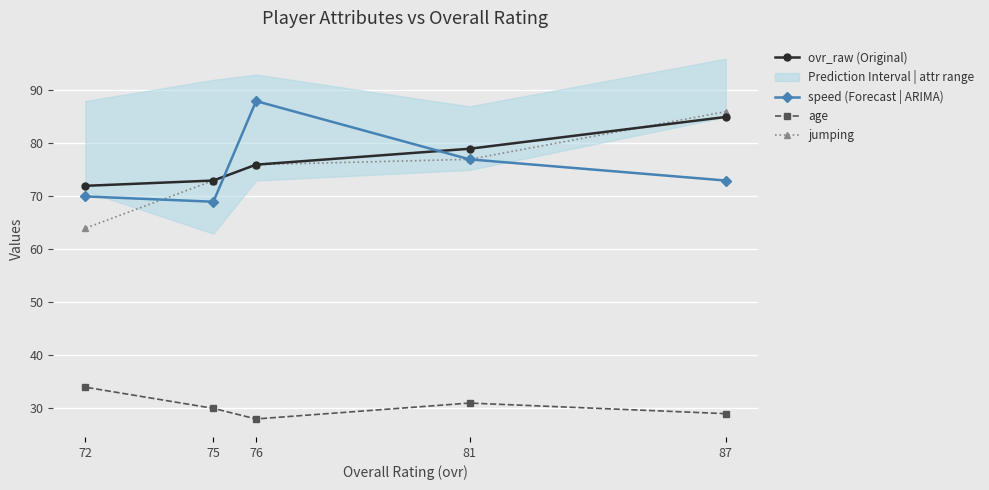

True or false: age and speed (Forecast | ARIMA) cross at least once.

False